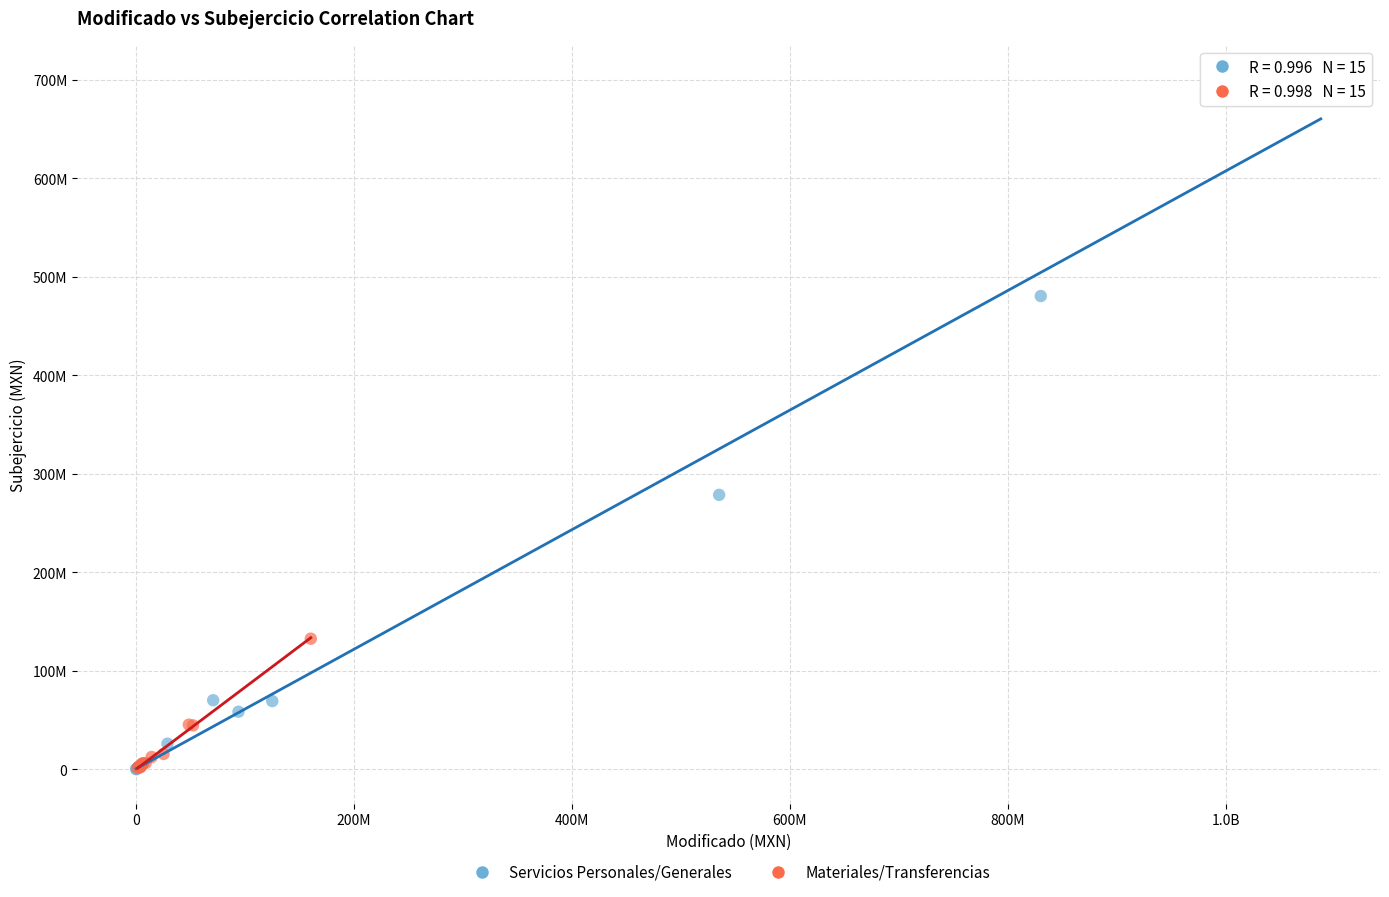

What are all the series names shown in the legend?

Servicios Personales/Generales, Materiales/Transferencias